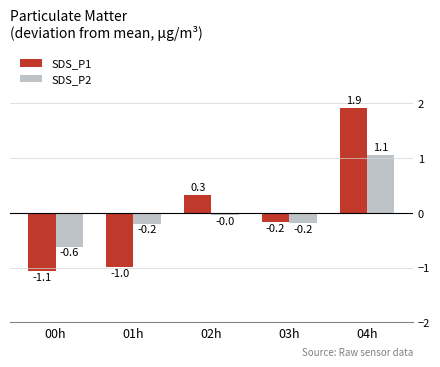

What is the approximate value of SDS_P1 at 01h?

-1.0